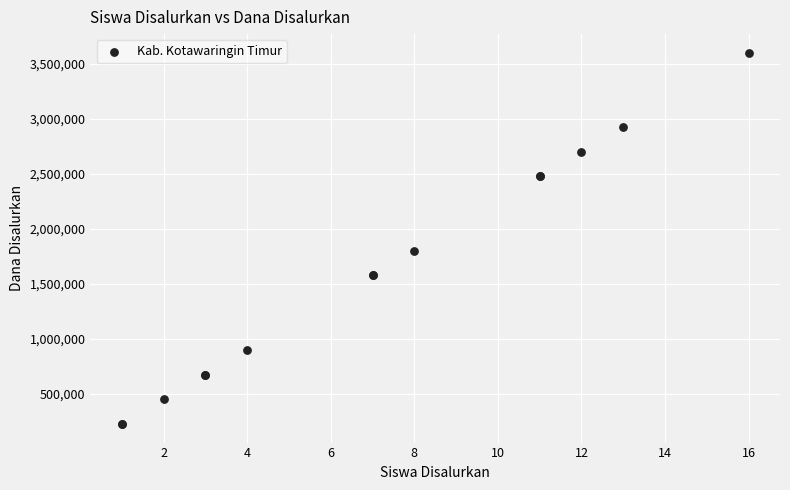

What Y value in the scatter plot is closest to 1912500?

1800000